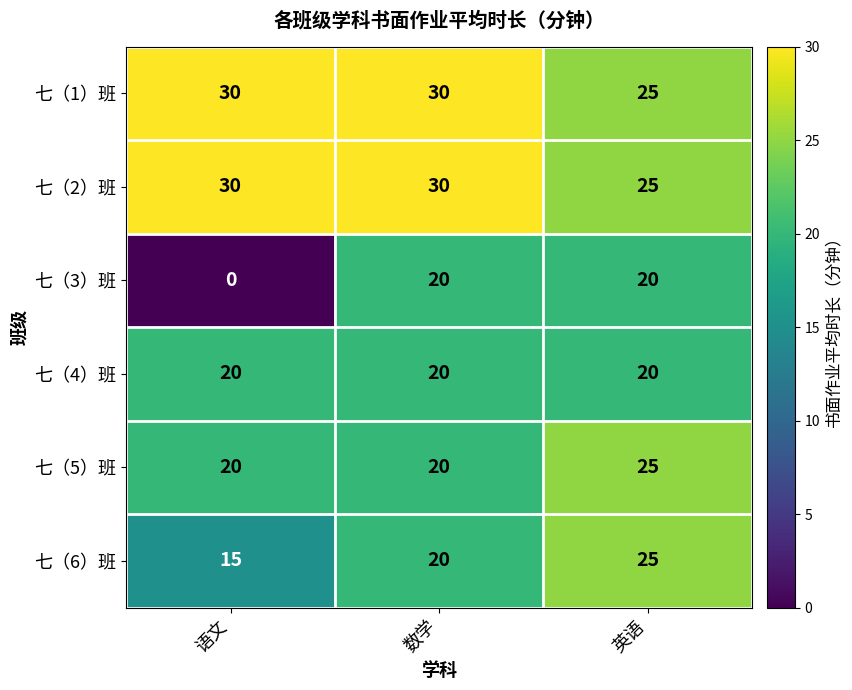

How many series are shown in this chart?

6